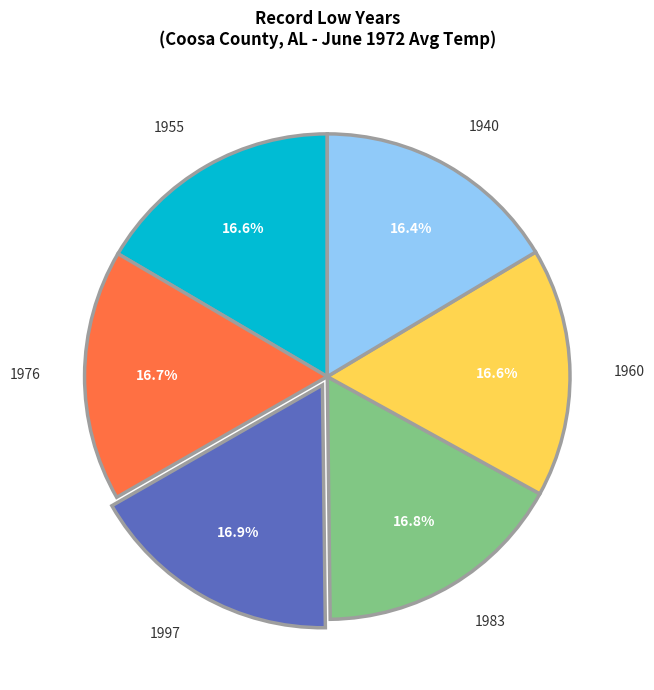

To the nearest percent, what percentage of the pie is 1955?

17%